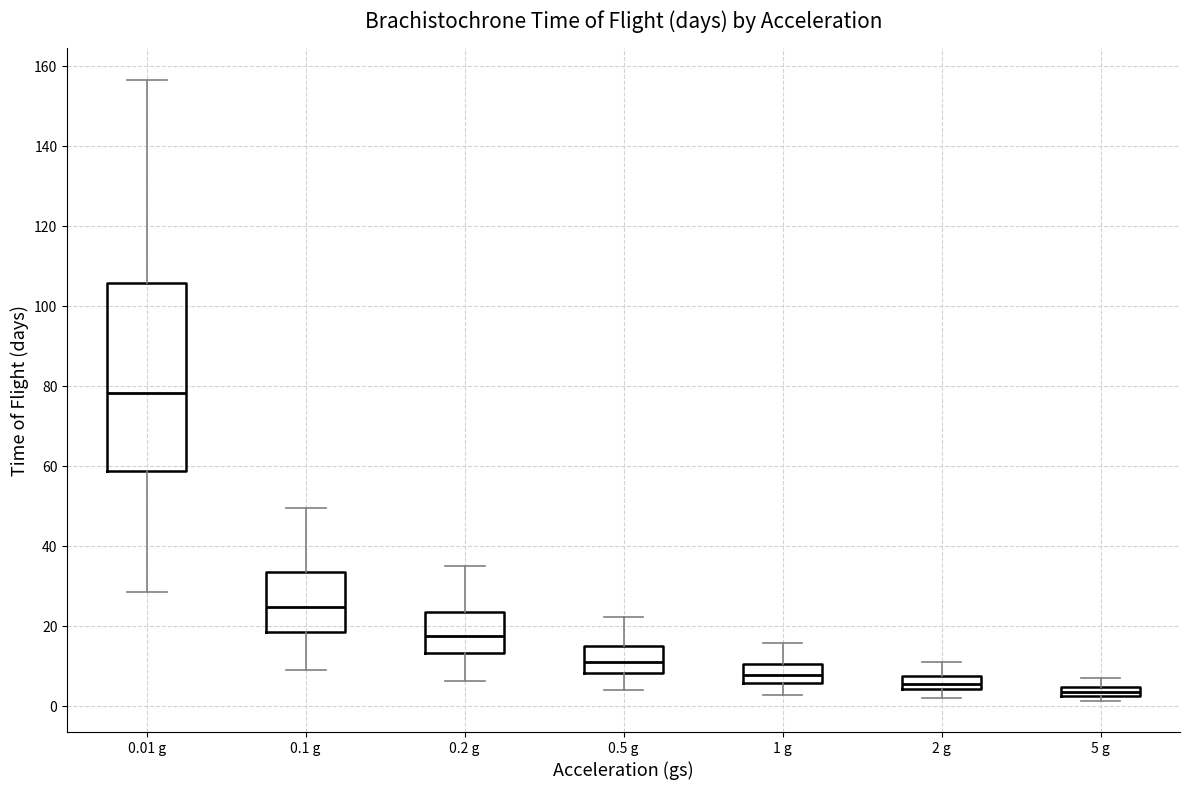

Which box has the lowest median line?

5 g